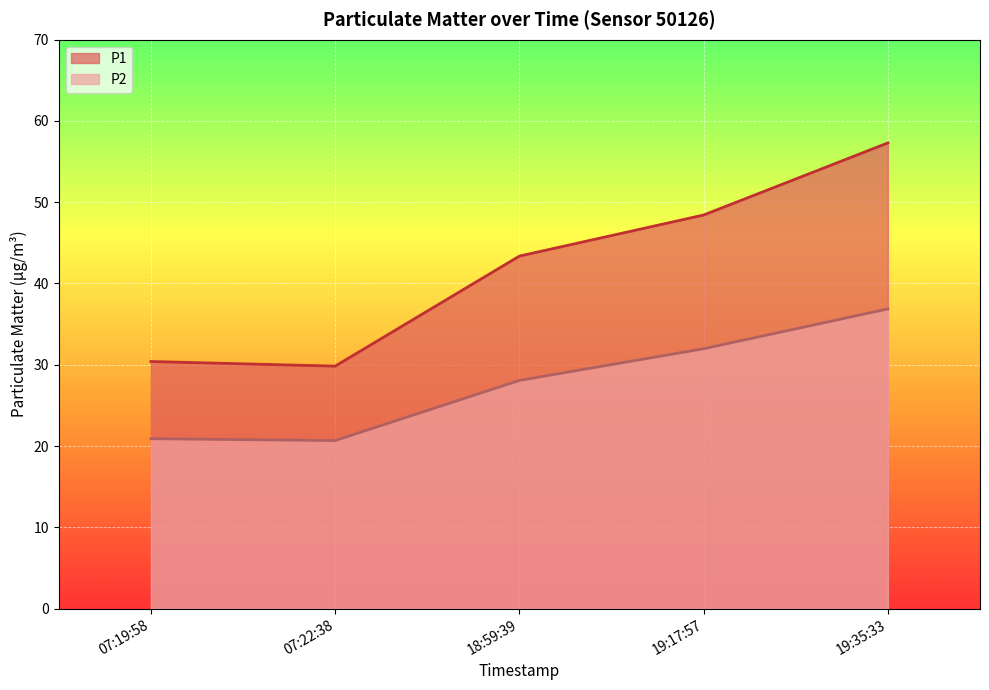

Reading right to left, list all the values displayed in this chart.

P1: 57.3	48.4	43.4	29.8	30.4
P2: 36.9	32.0	28.1	20.7	20.9